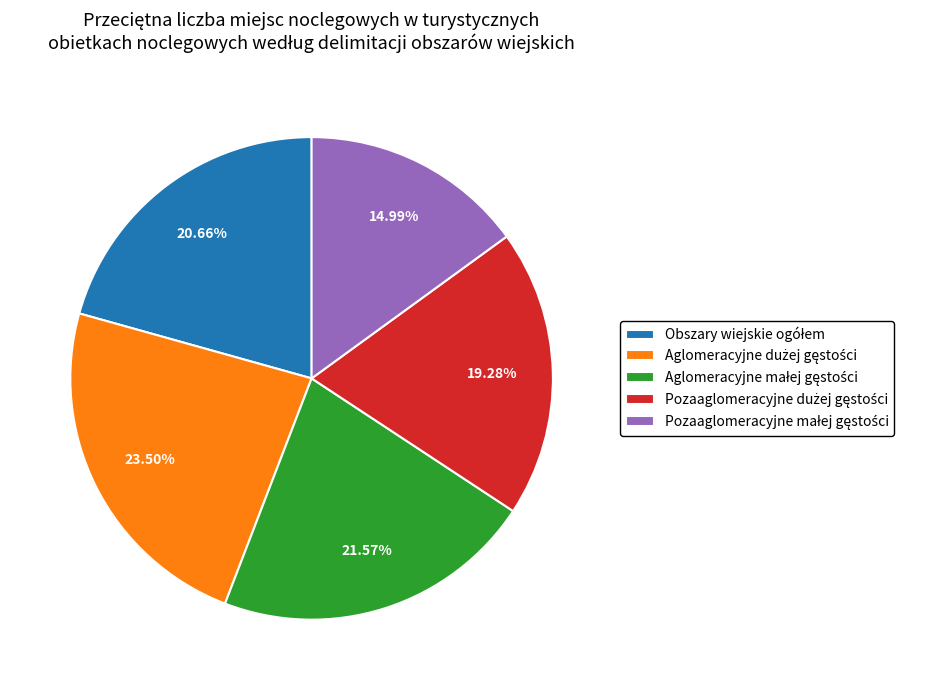

Does any single category account for the majority?

No